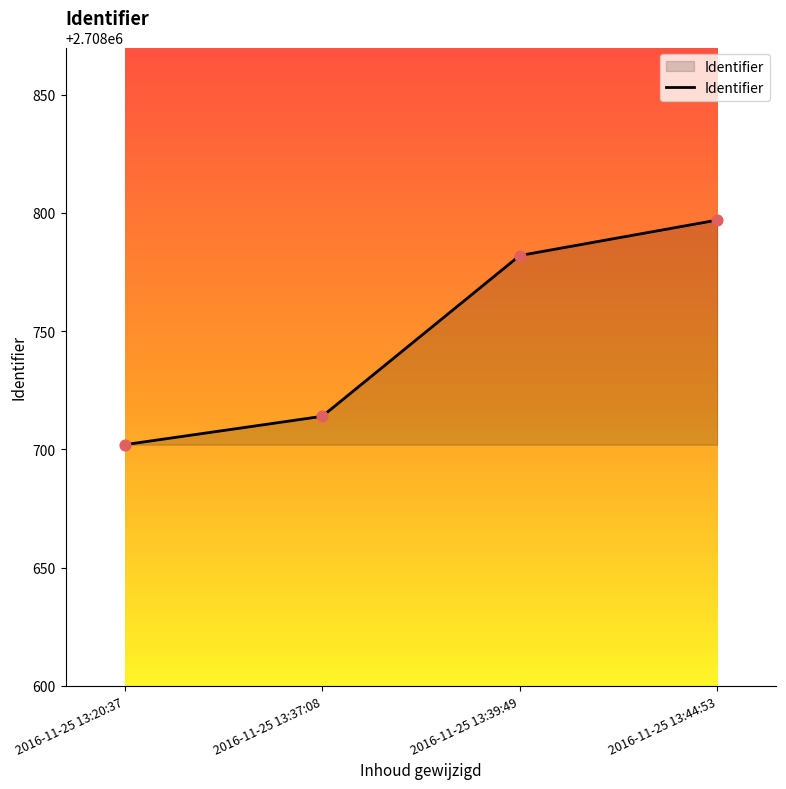

Which has a higher value, 2016-11-25 13:20:37 or 2016-11-25 13:44:53?

2016-11-25 13:44:53